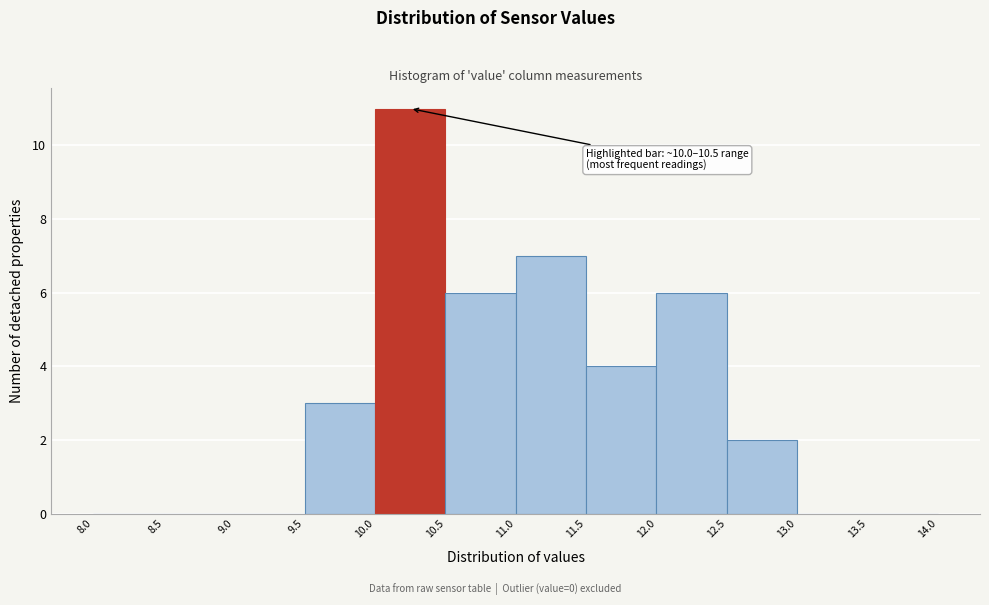

Which range on the x-axis has the tallest bar?

10.0 to 10.5